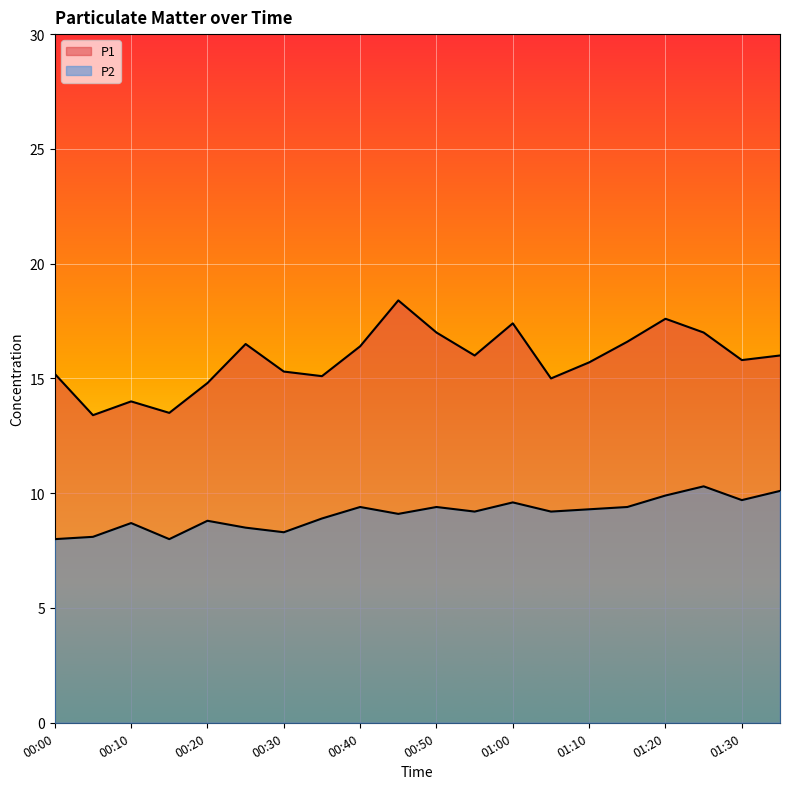

Rank the series at 00:30 from lowest to highest value.

P2, P1